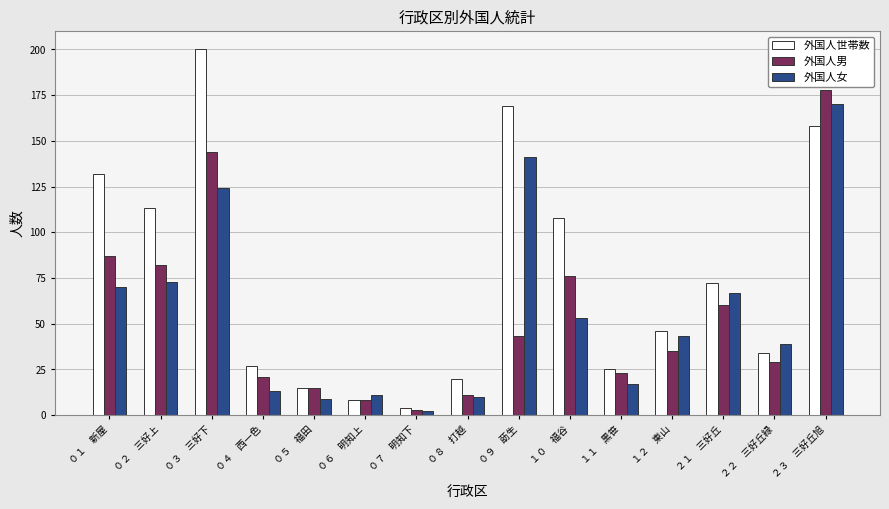

What is the label of the 9th bar from the left?

０９　莇生